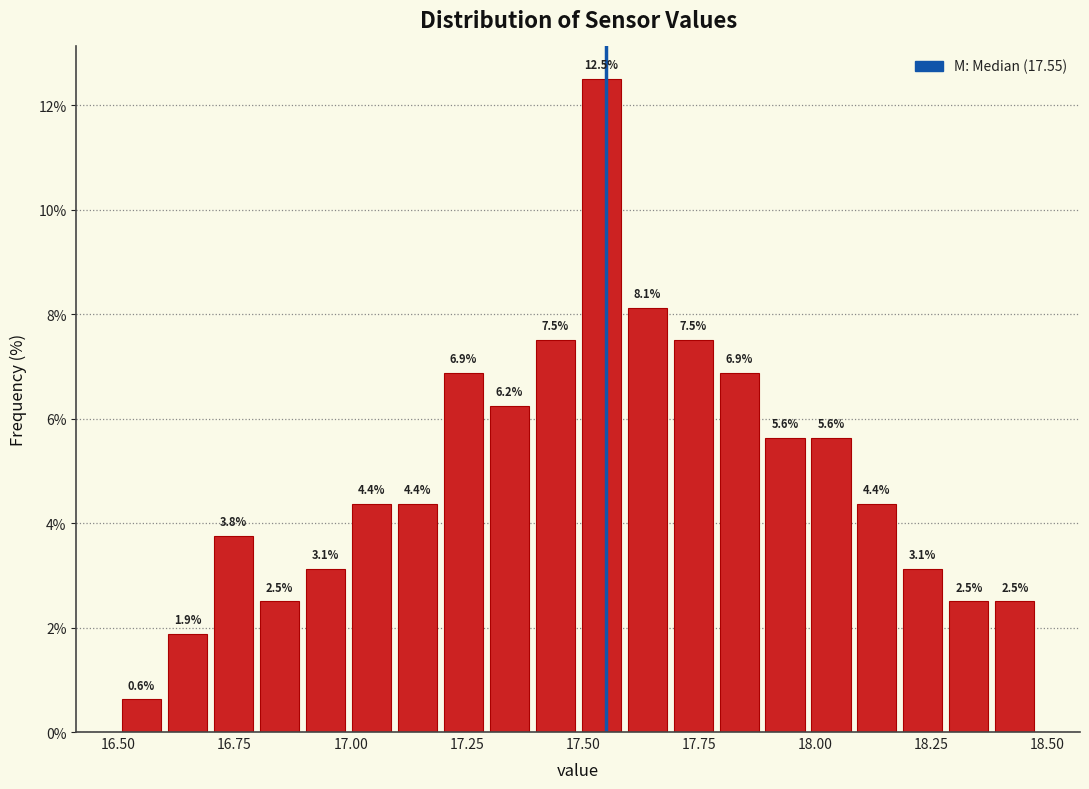

Around what value on the x-axis is the tallest bar? Give the approximate position of its centre, as read against the axis.

17.55